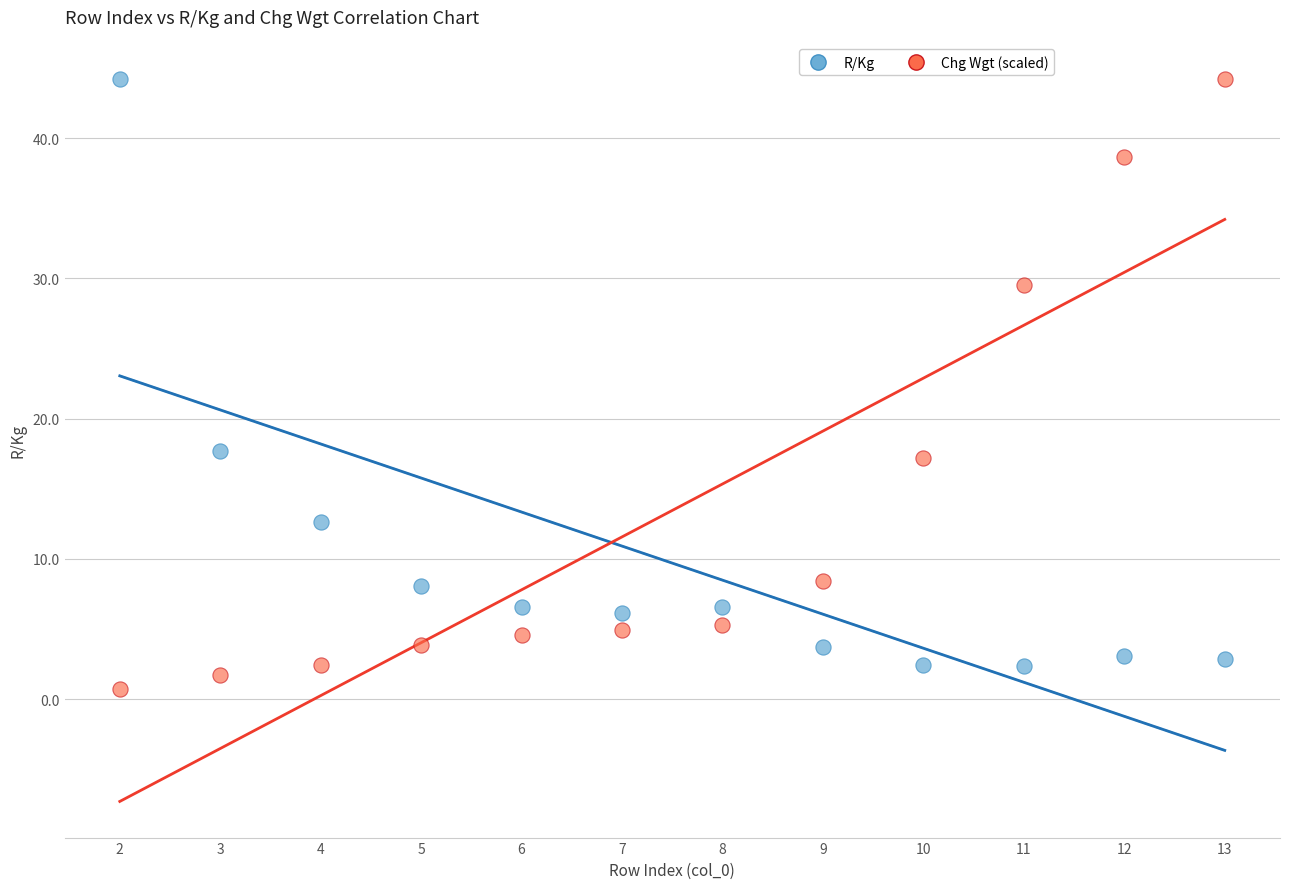

Across all data points, what is the range of Y values (max minus min)?

43.5